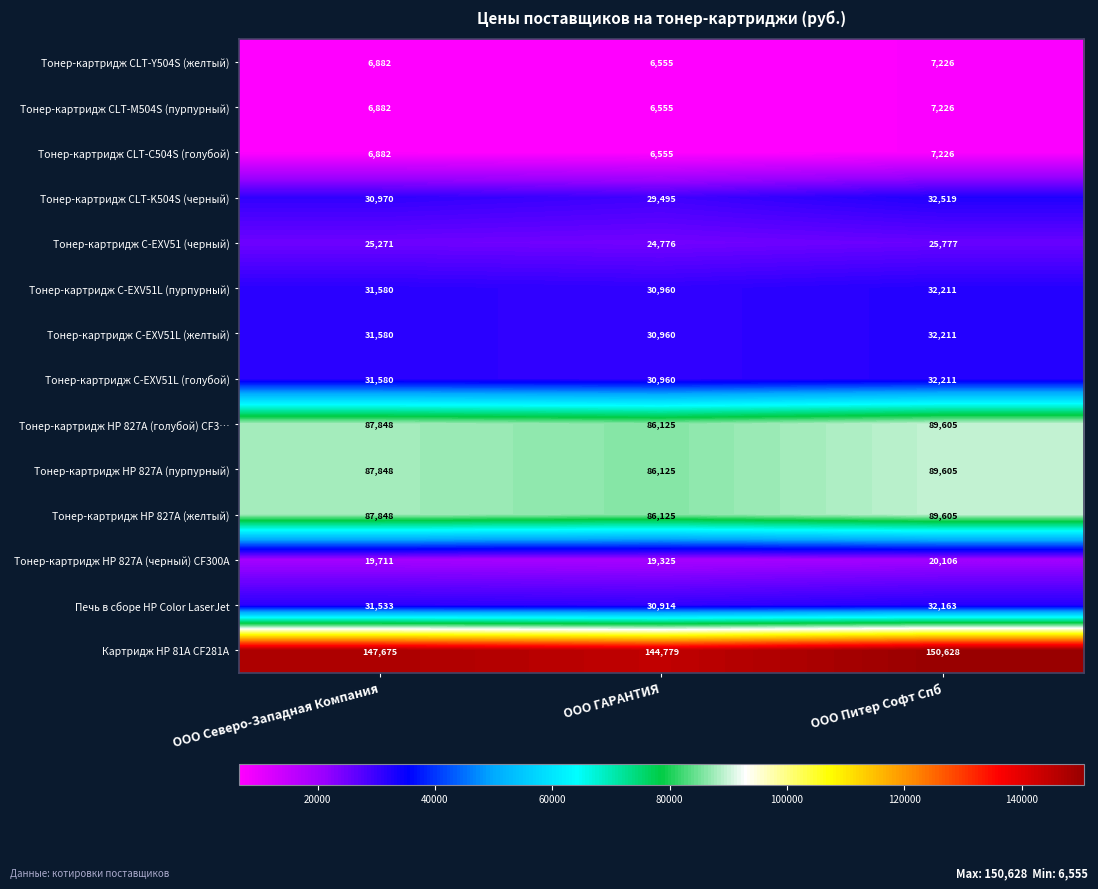

How many series are shown in this chart?

14